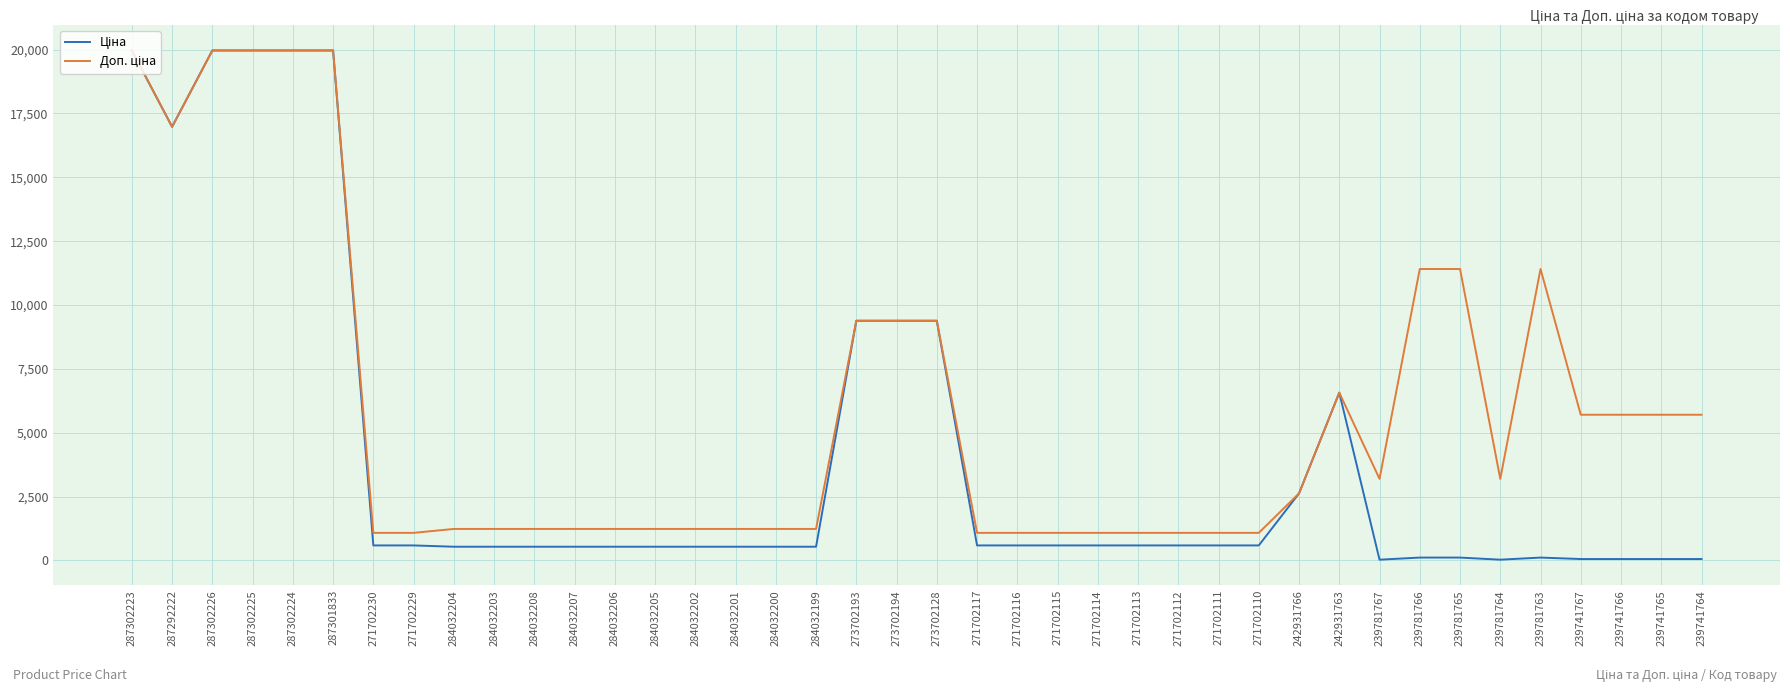

What is the greatest value displayed?

19964.2